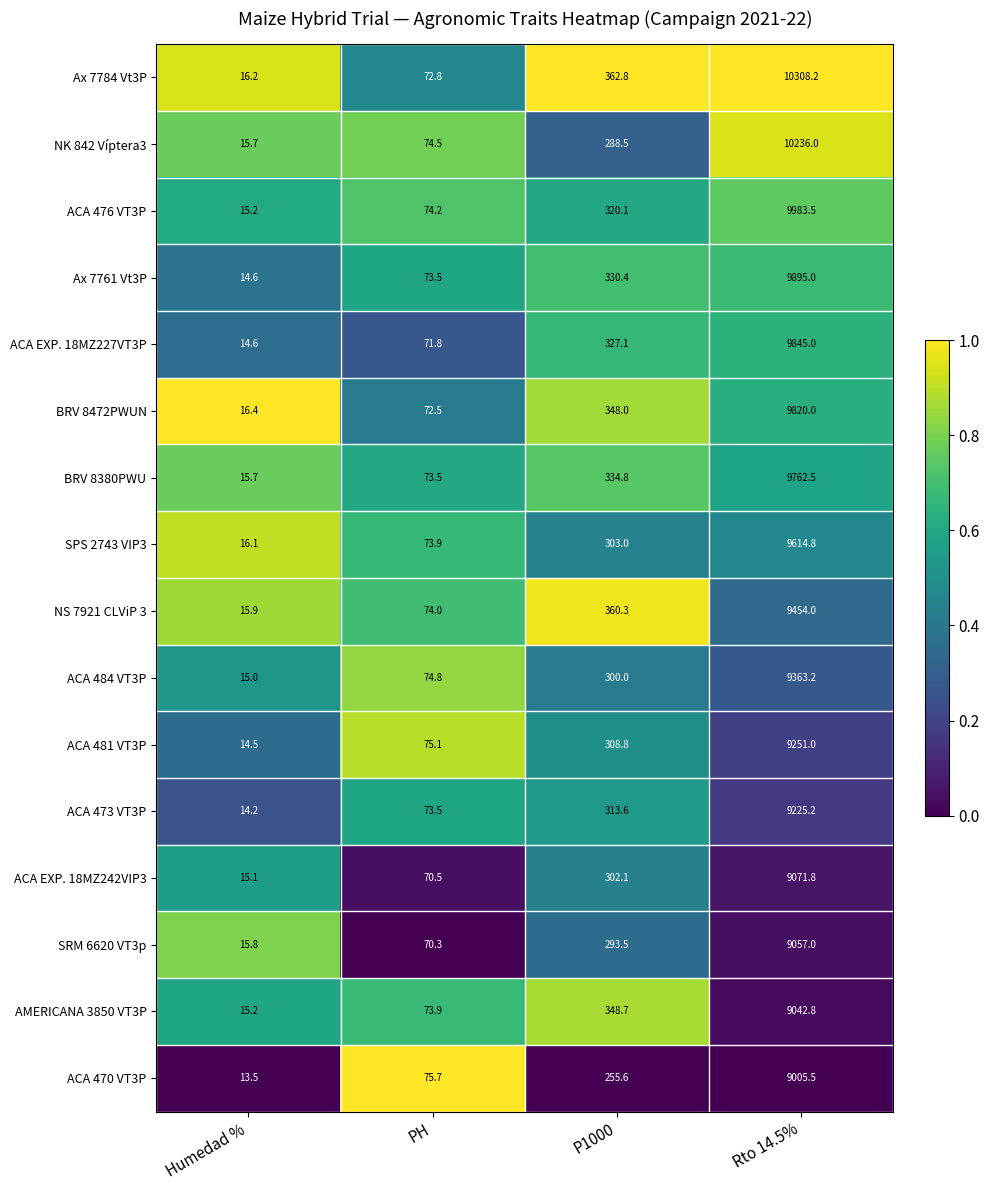

How many distinct data groups are displayed?

16